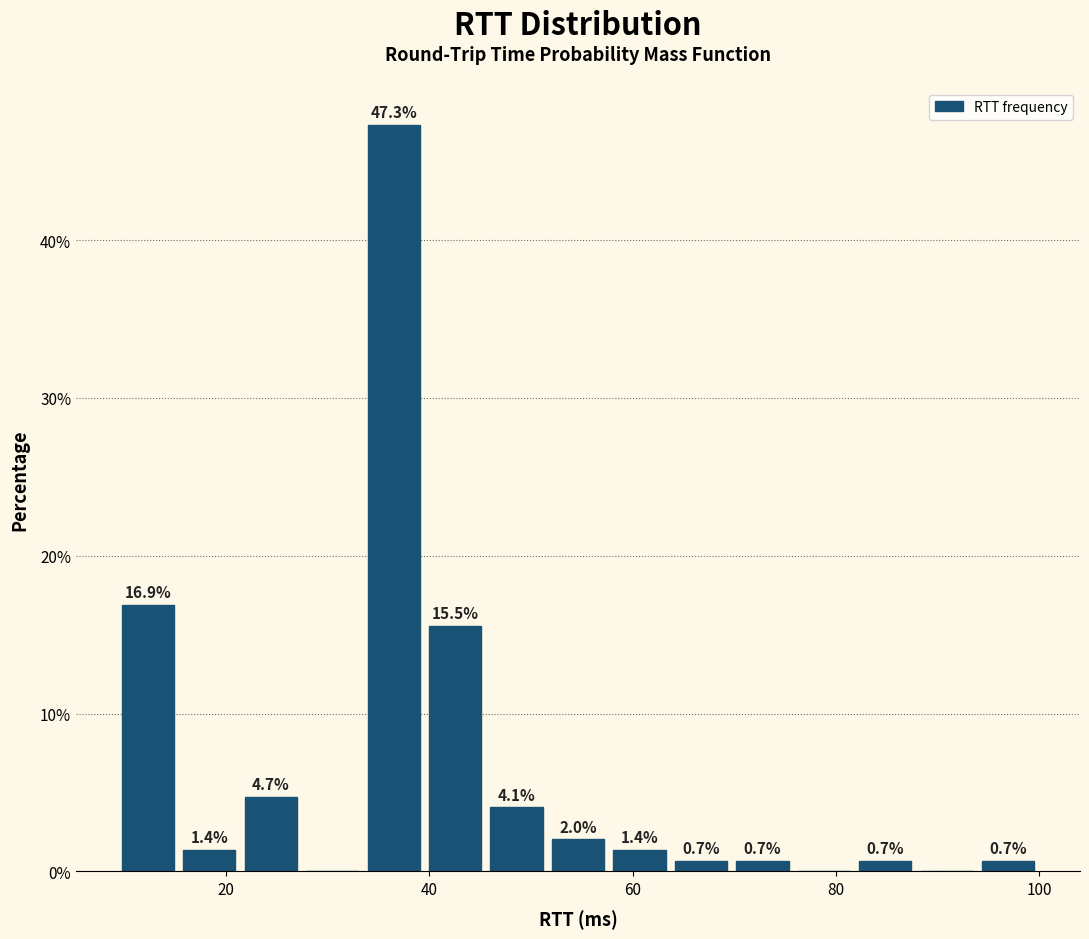

Around what value on the x-axis is the tallest bar? Give the approximate position of its centre, as read against the axis.

36